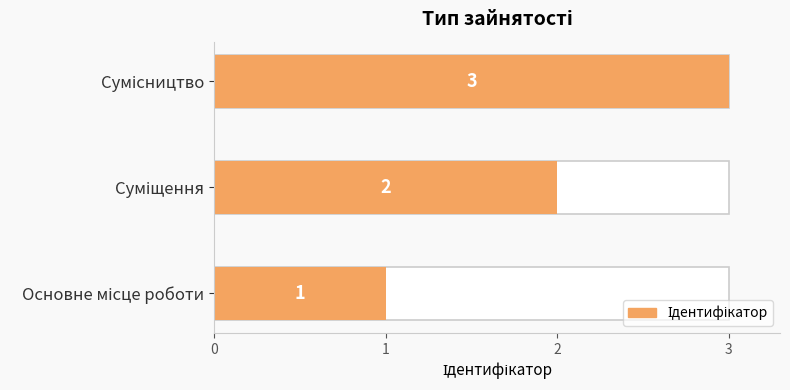

Reading left to right, transcribe all the data shown in this chart.

1	2	3